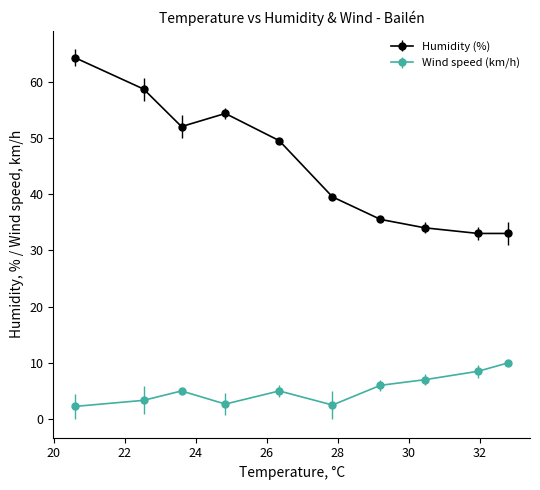

True or false: Wind speed (km/h) and Humidity (%) cross at least once.

False